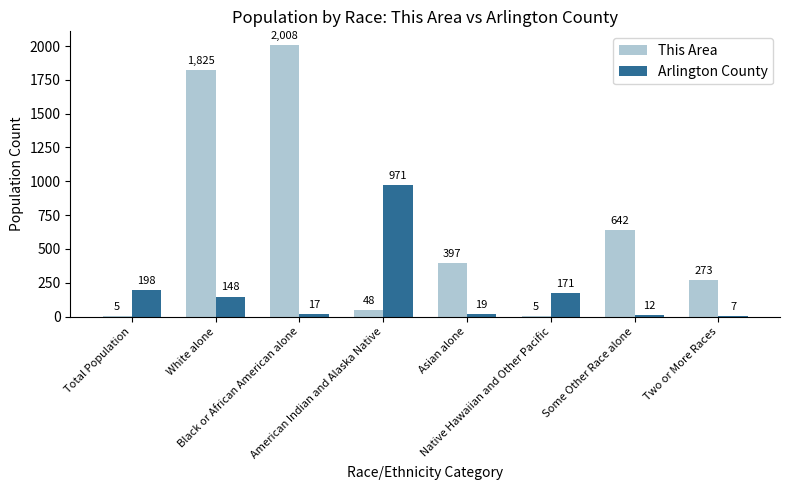

Reading left to right, transcribe all the data shown in this chart.

This Area: Total Population=5	White alone=1825	Black or African American alone=2008	American Indian and Alaska Native=48	Asian alone=397	Native Hawaiian and Other Pacific=5	Some Other Race alone=642	Two or More Races=273
Arlington County: Total Population=198	White alone=148	Black or African American alone=17	American Indian and Alaska Native=971	Asian alone=19	Native Hawaiian and Other Pacific=171	Some Other Race alone=12	Two or More Races=7